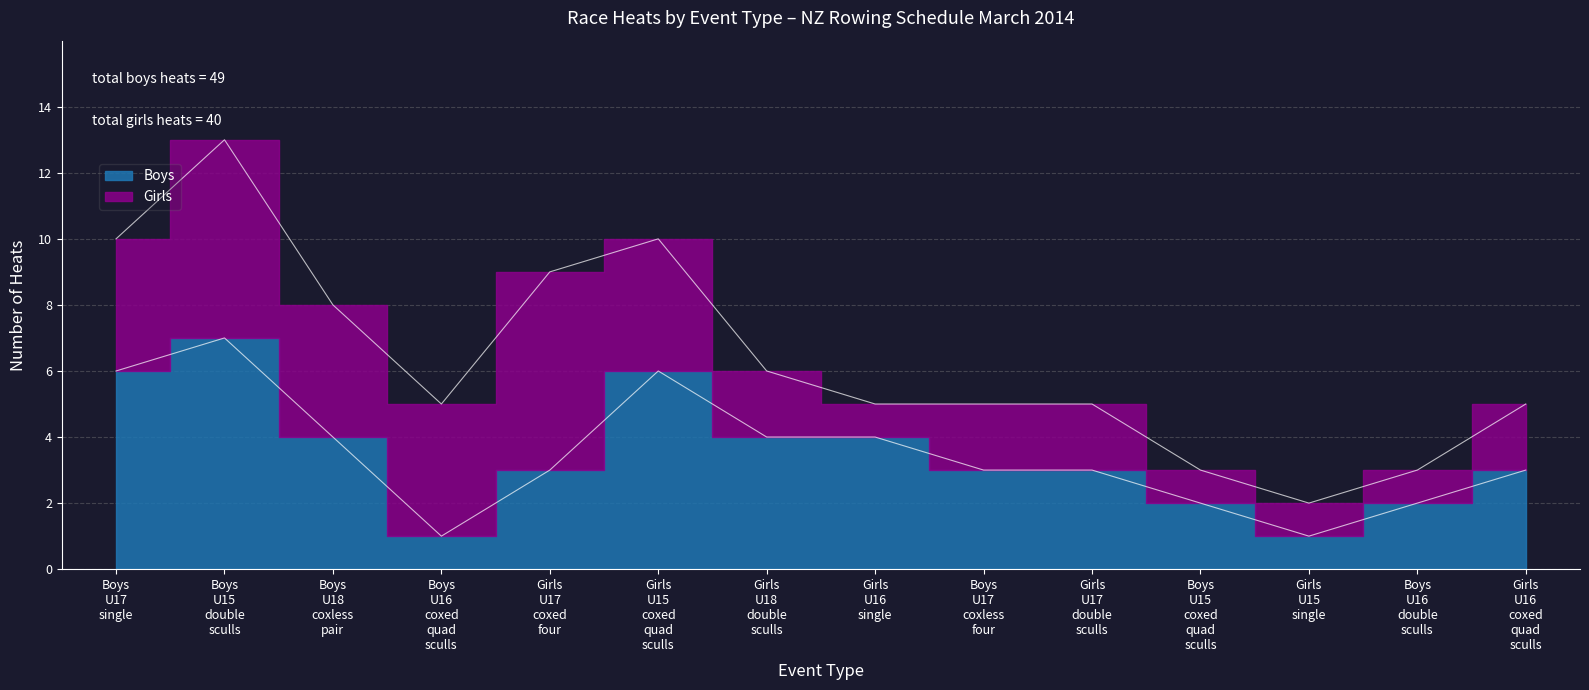

How many values are between 2 and 4?

9